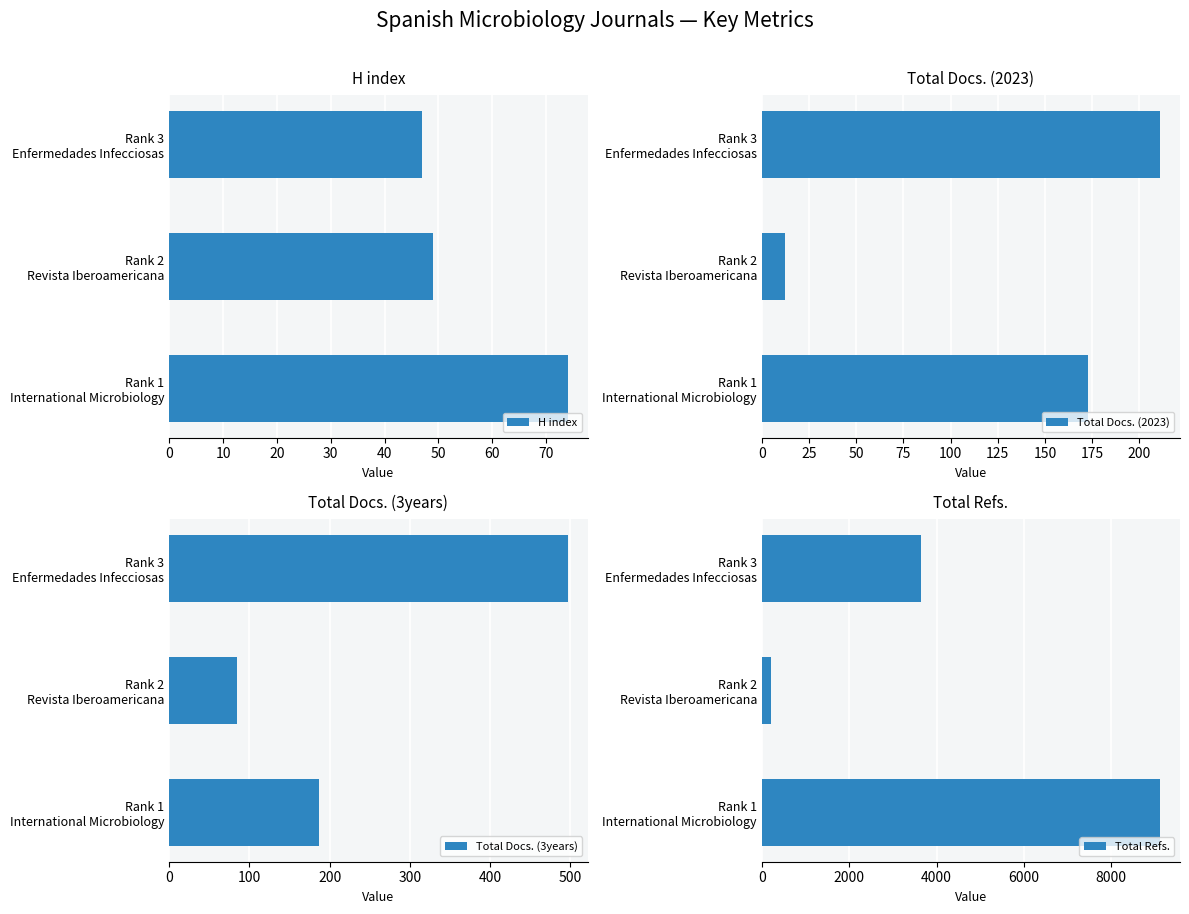

How many values in the H index series exceed 49?

1